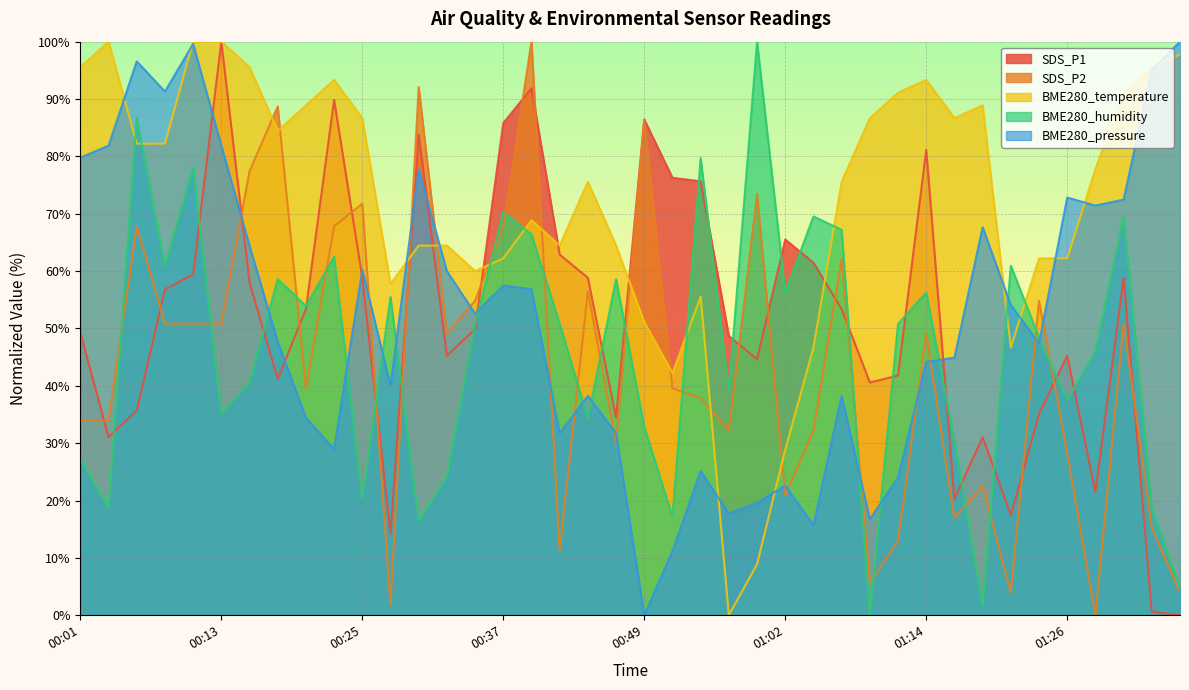

Where is SDS_P2 nearest to the value 50?

00:08